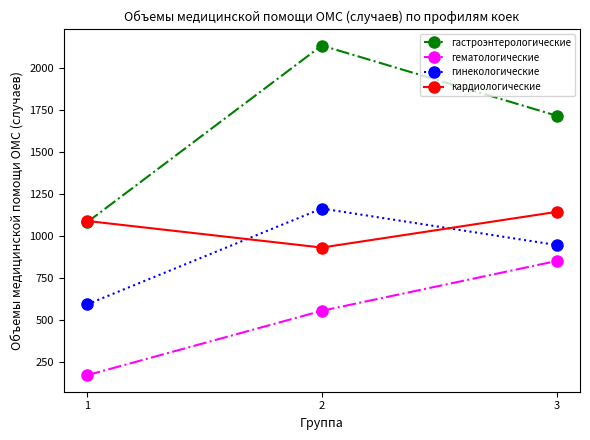

How many кардиологические values are between 930 and 1142?

3